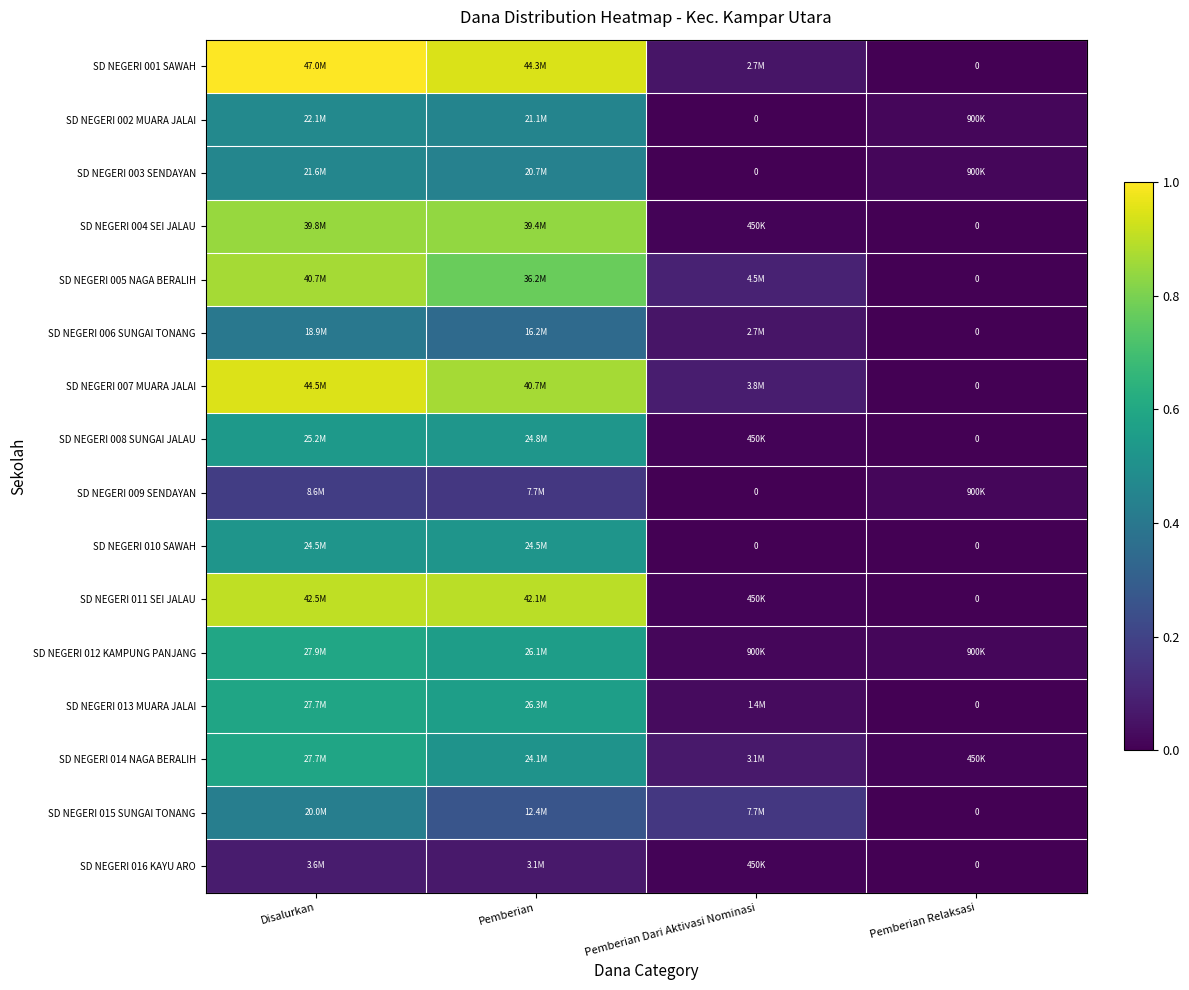

At which label is SD NEGERI 016 KAYU ARO closest to 0?

Pemberian Relaksasi